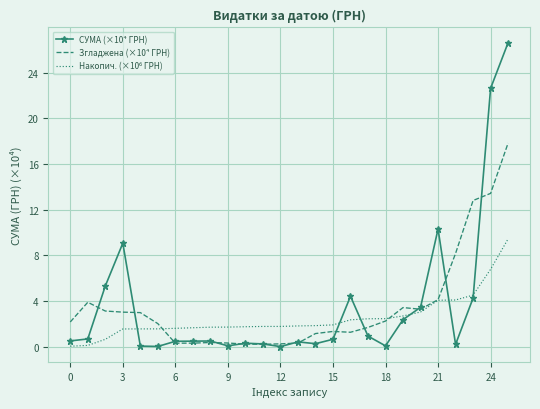

What is the maximum value shown in the chart?

26.6